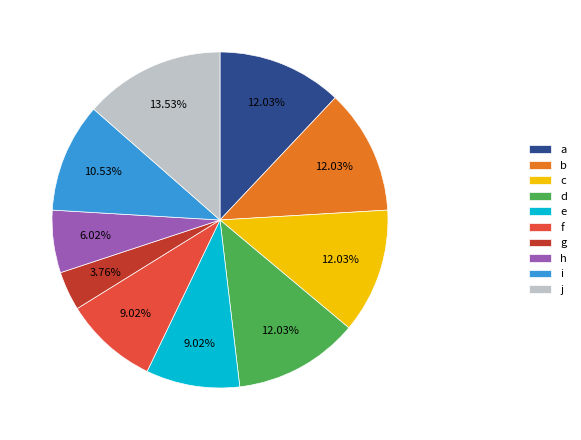

To the nearest percent, what percentage of the pie is d?

12%